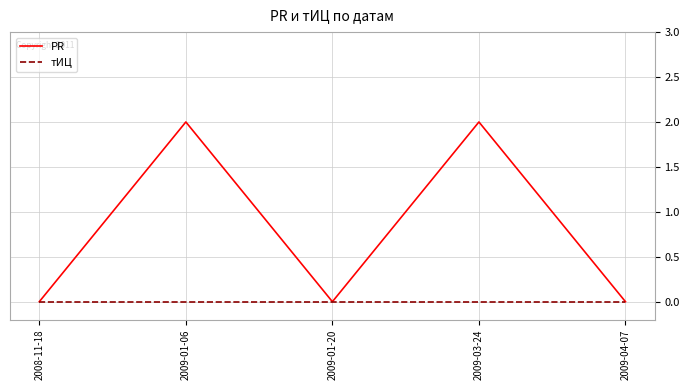

Rank the series at 2009-03-24 from lowest to highest value.

тИЦ, PR